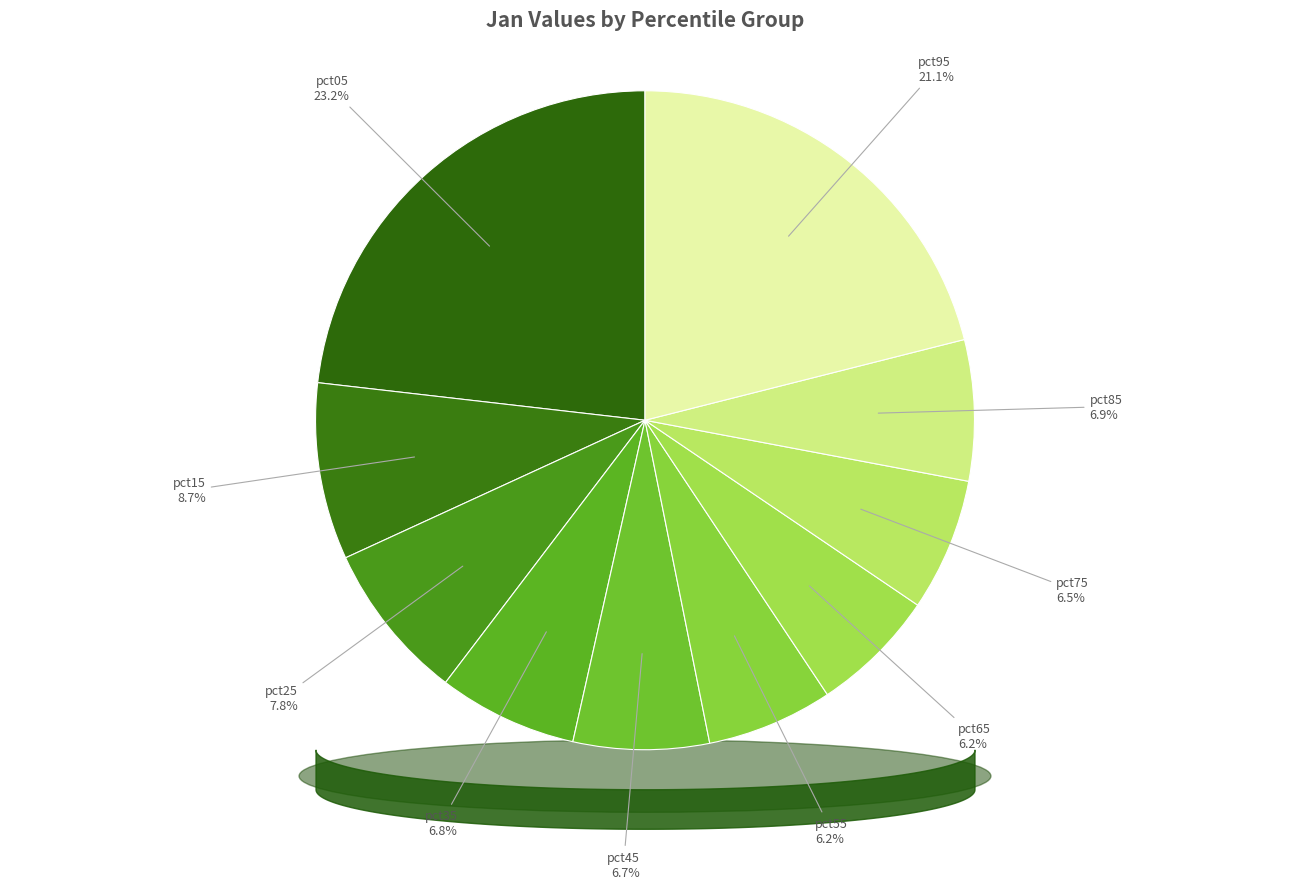

Count the number of slices in the pie.

10